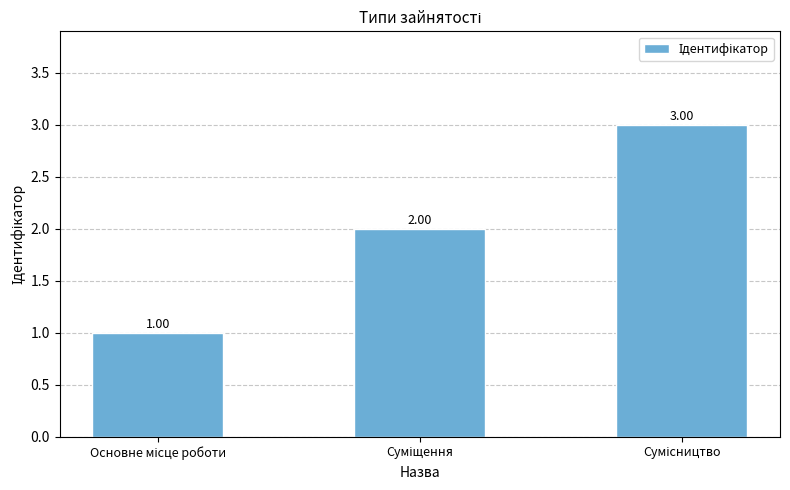

What is the sum of all values?

6